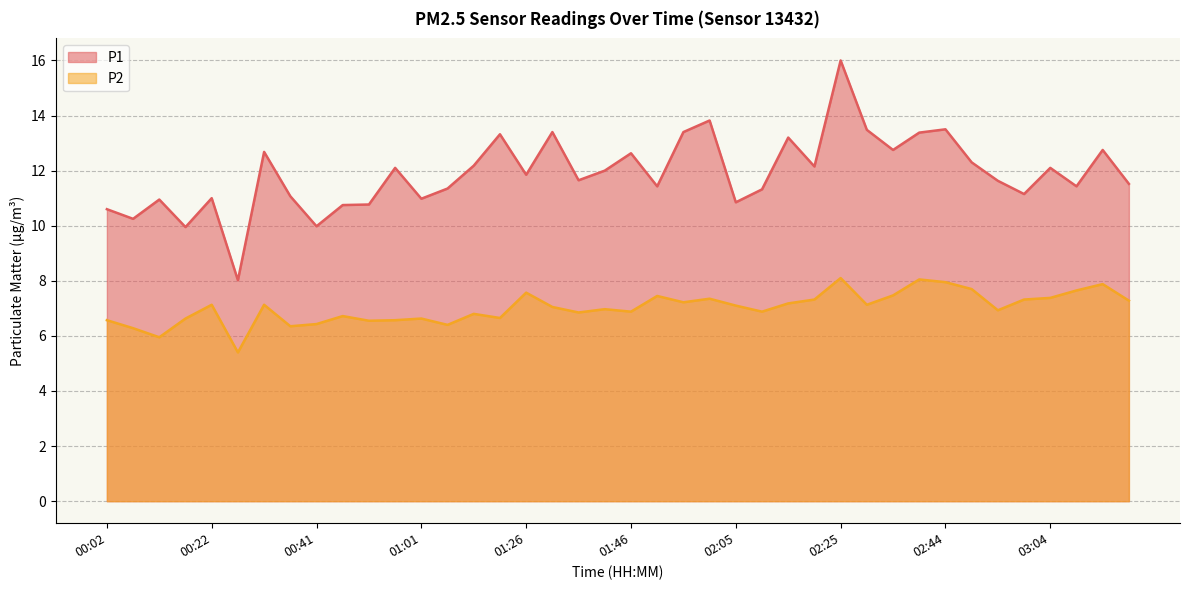

True or false: P1 and P2 cross at least once.

False